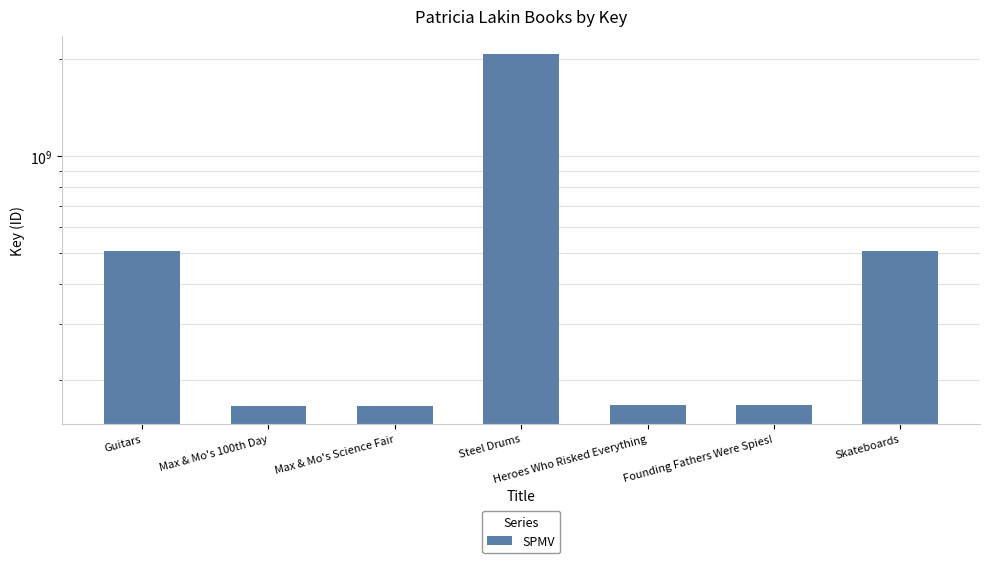

The value at Heroes Who Risked Everything is 46421667. True or false?

False